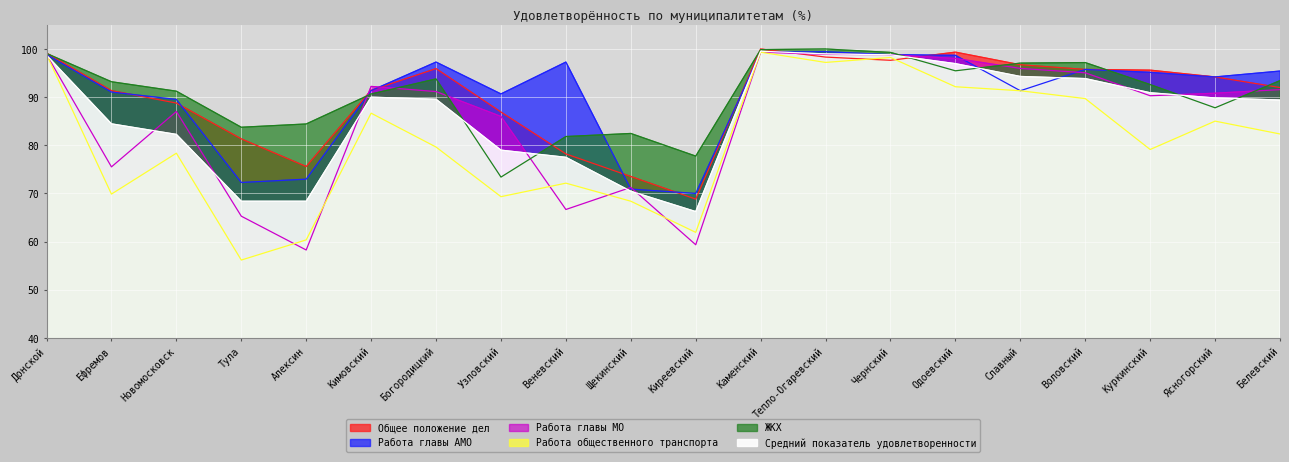

At which label does Работа главы АМО first exceed 95?

Донской